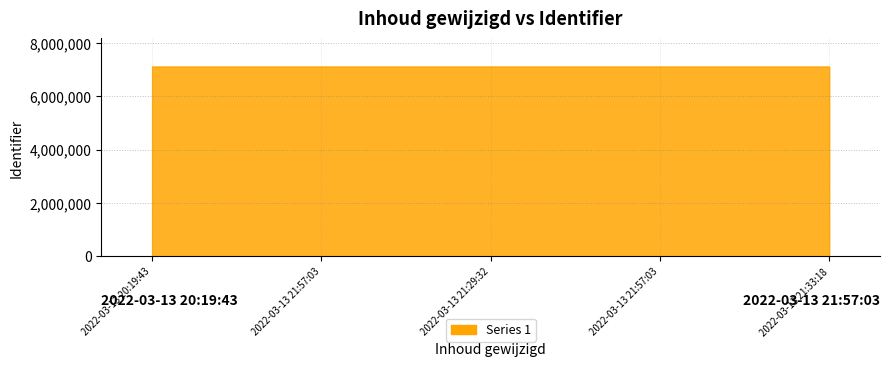

How many categories are shown in the chart?

5